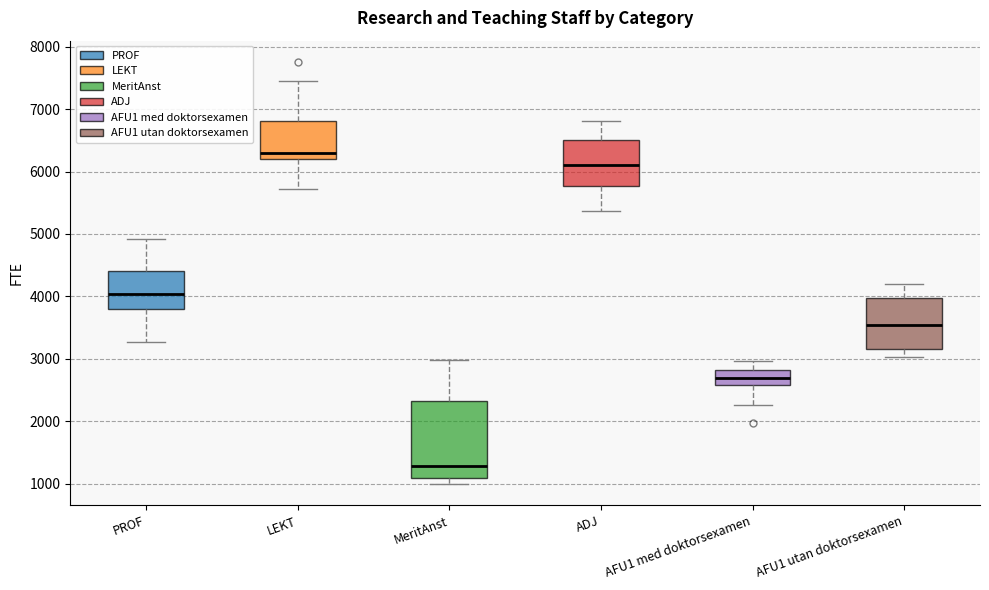

Where is the lower edge of the box for ADJ on the y-axis? The values are not printed on the chart, so give them approximately, as read against the axis.

5800